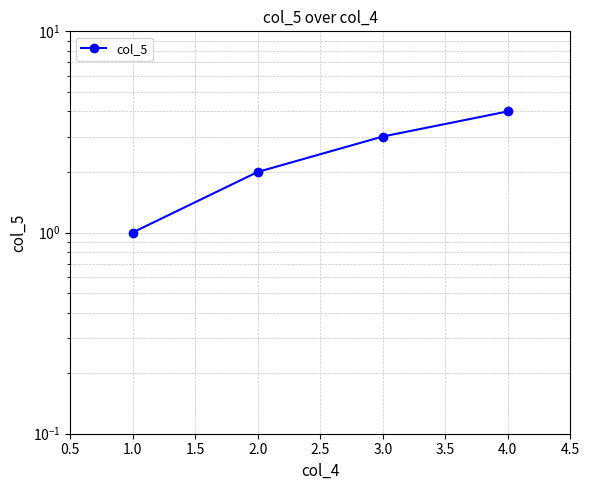

What is the maximum value shown in the chart?

4